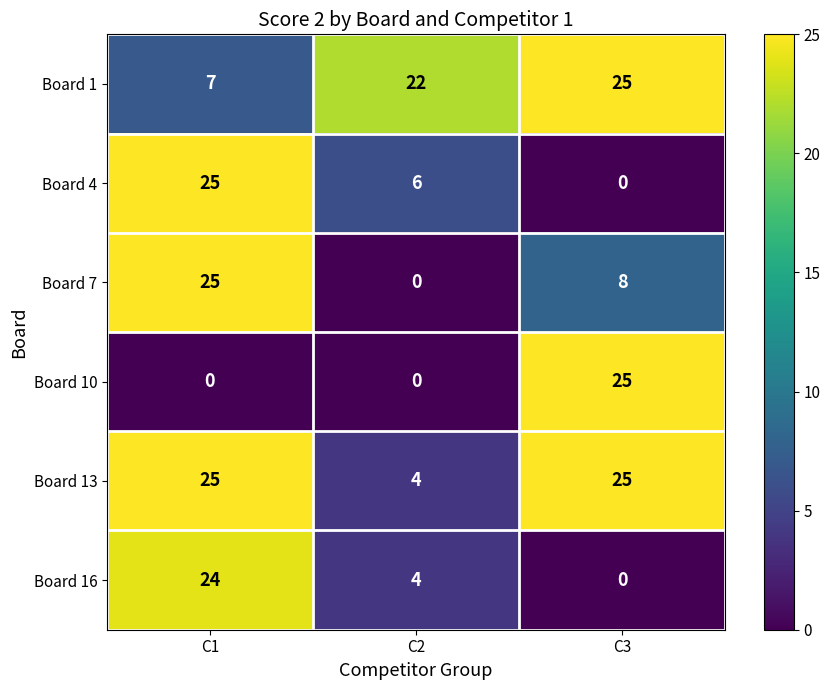

Rank the categories by Board 4 value from highest to lowest.

C1, C2, C3